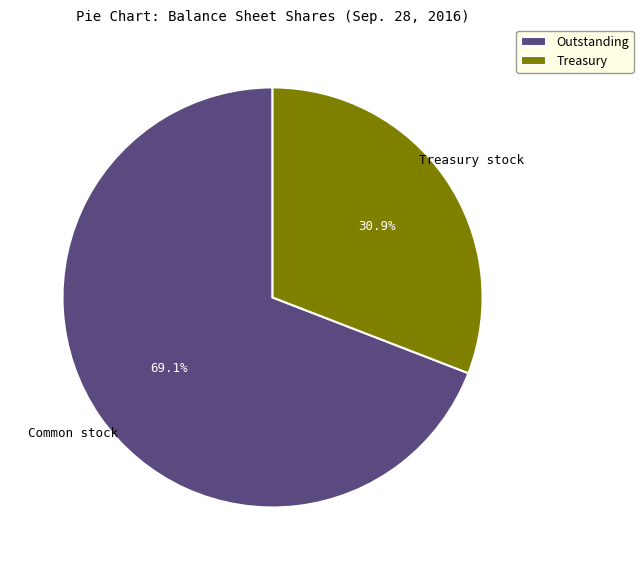

Between Outstanding and Treasury, which is larger?

Outstanding